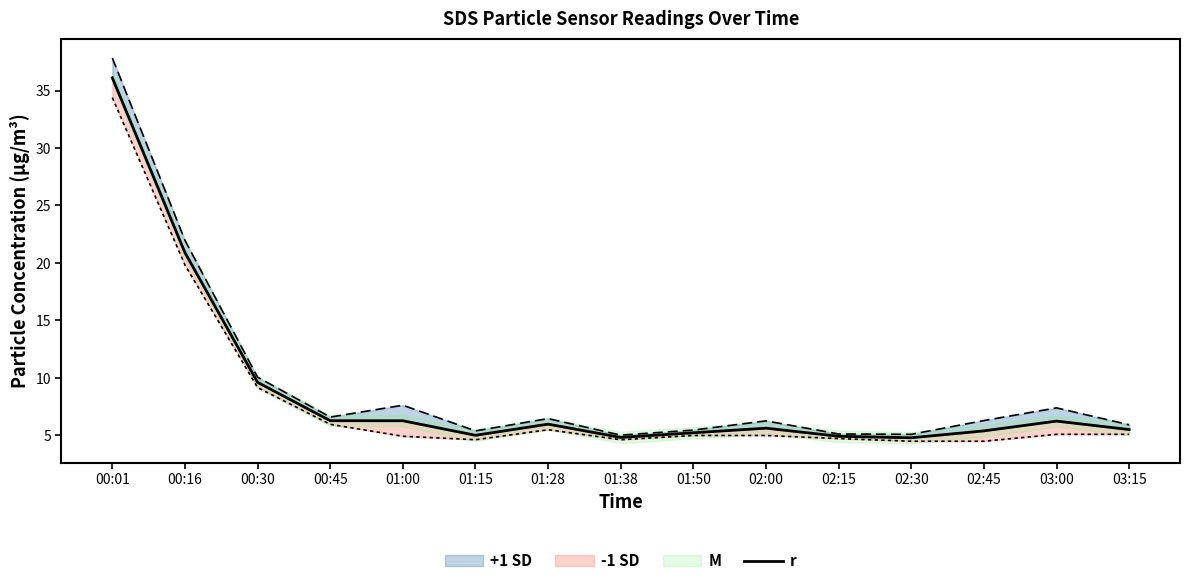

Rank the categories by value from highest to lowest.

00:01, 00:16, 00:30, 00:45, 01:00, 03:00, 01:28, 02:00, 03:15, 02:45, 01:50, 01:15, 02:15, 01:38, 02:30